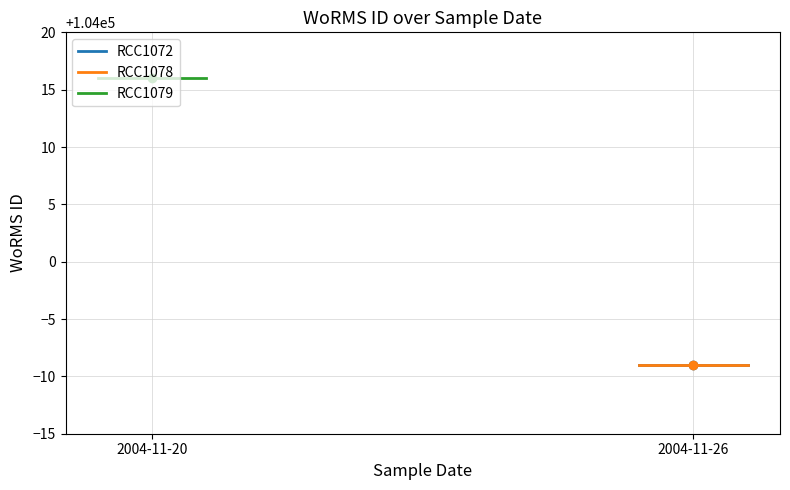

What is the approximate value of RCC1072 at 2004-11-20?

103991